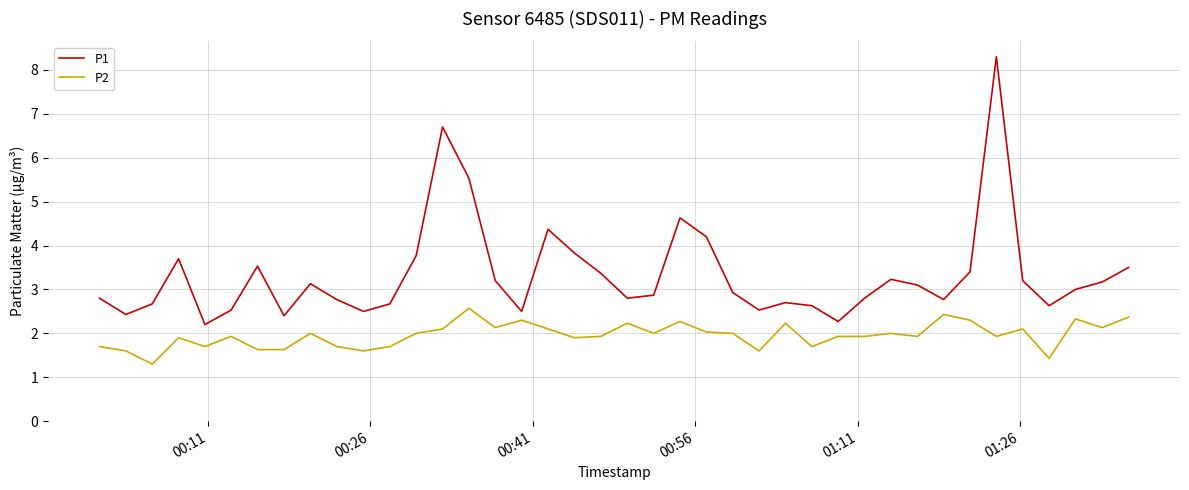

Which series has the widest spread of values?

P1